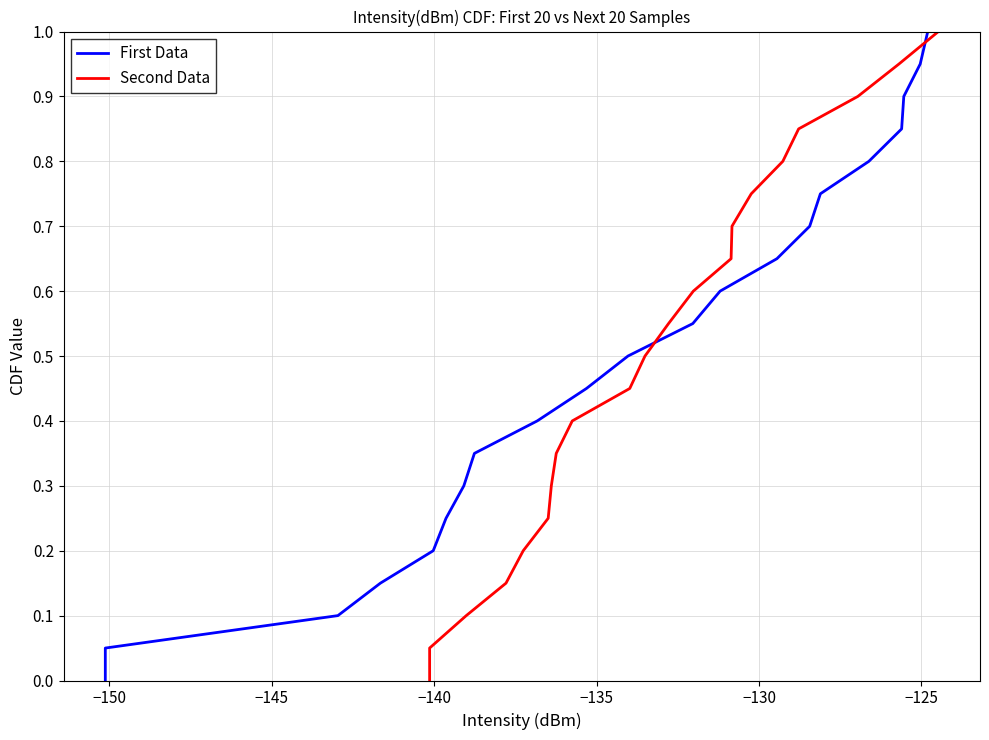

Does the chart display data point markers on the line(s)?

No